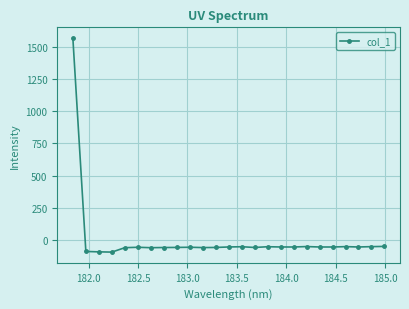

What is the smallest value displayed?

-96.0